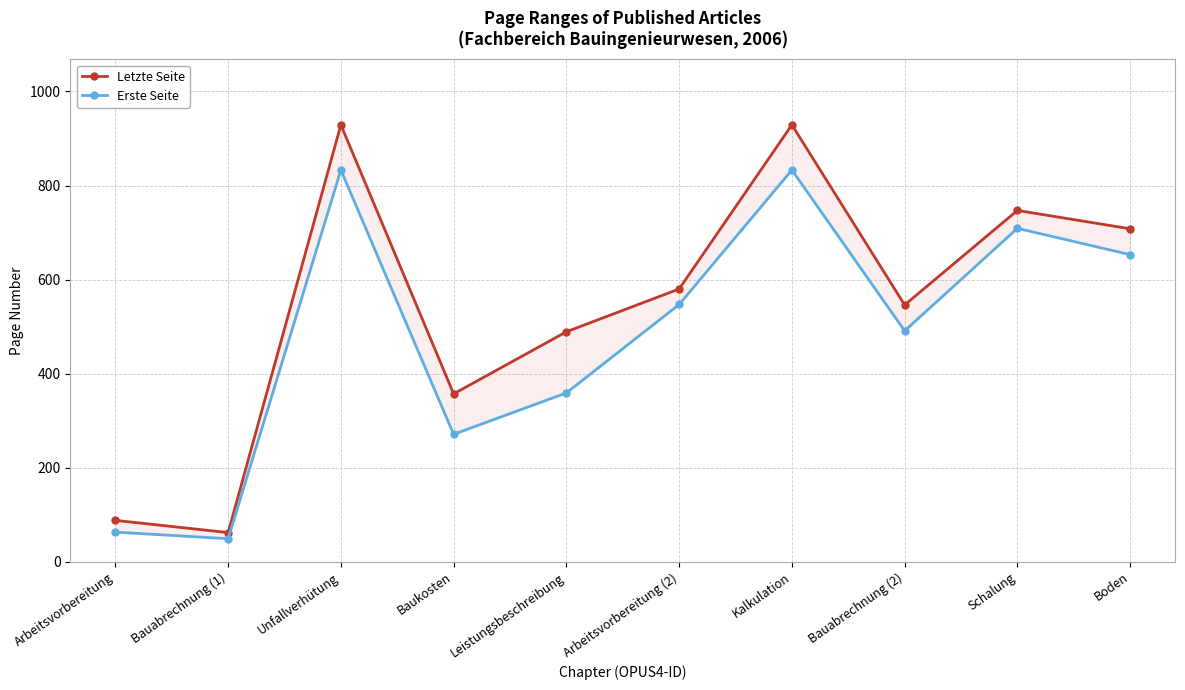

At how many categories does at least one series exceed 373?

7